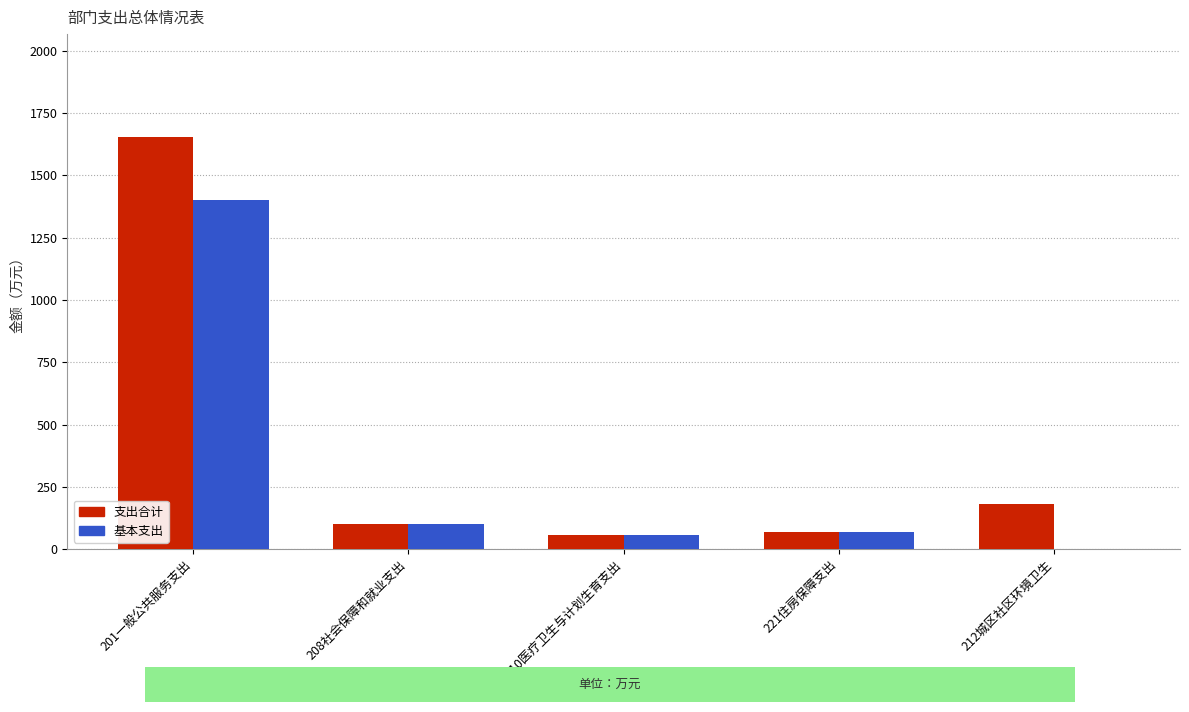

Between 201一般公共服务支出 and 210医疗卫生与计划生育支出, which series saw the biggest shift?

支出合计